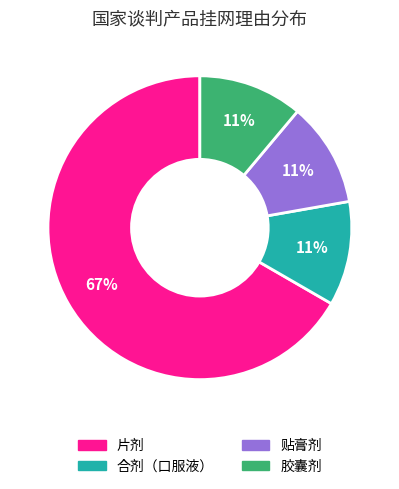

What is the majority slice?

片剂